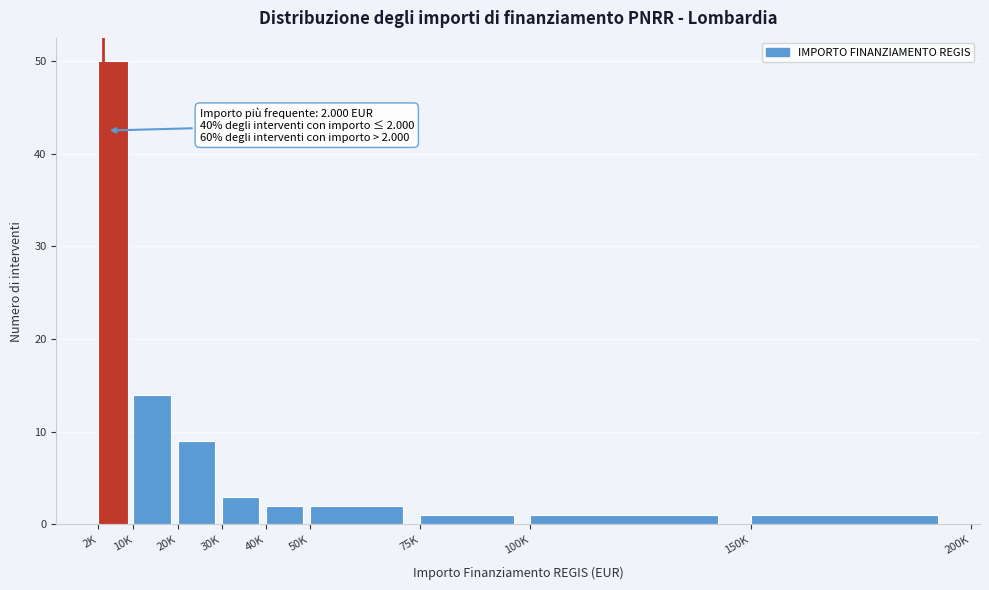

Reading left to right, list all the values displayed in this chart.

50	14	9	3	2	2	1	1	1